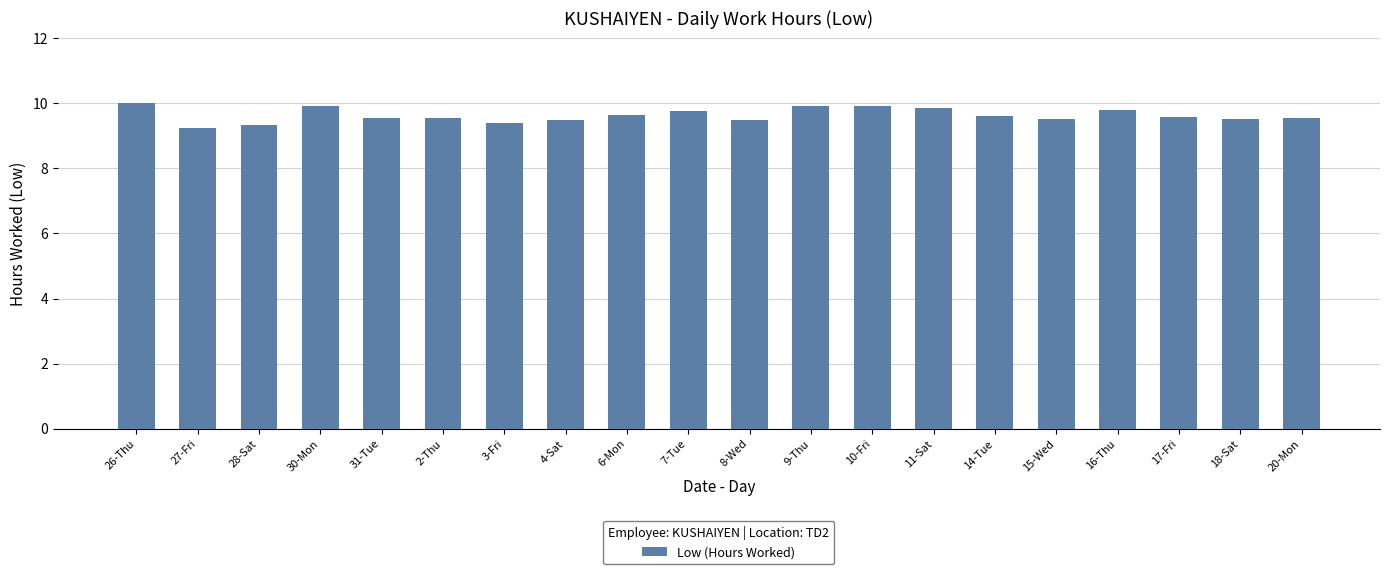

Approximately how many times larger is the value at 16-Thu compared to 18-Sat?

1.0